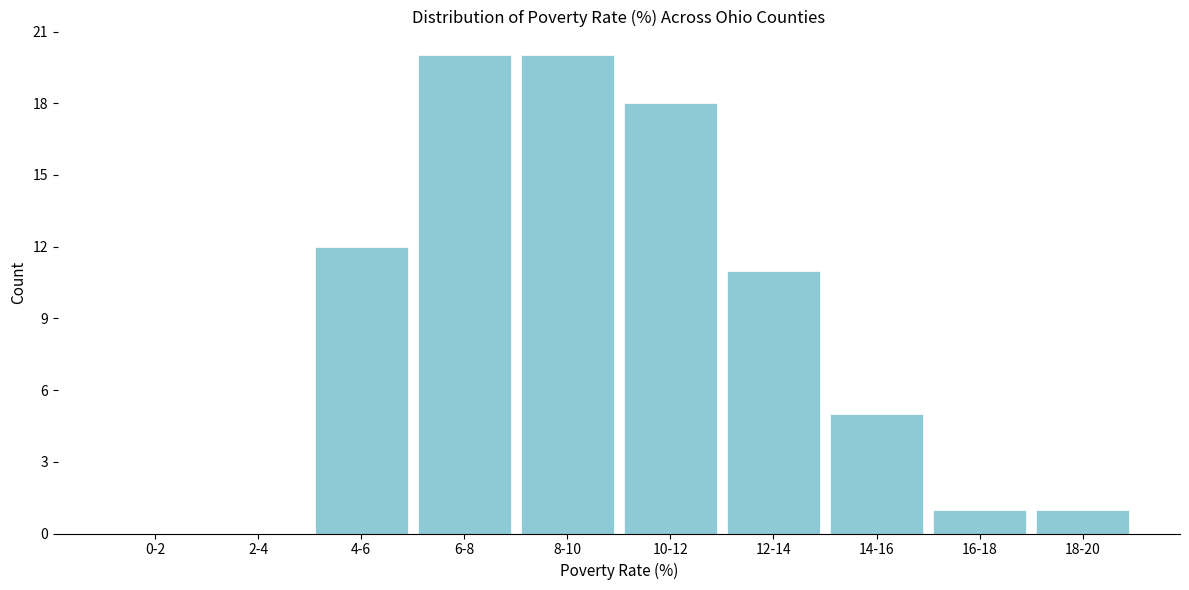

Reading left to right, list all the values displayed in this chart.

0-2=0	2-4=0	4-6=12	6-8=20	8-10=20	10-12=18	12-14=11	14-16=5	16-18=1	18-20=1